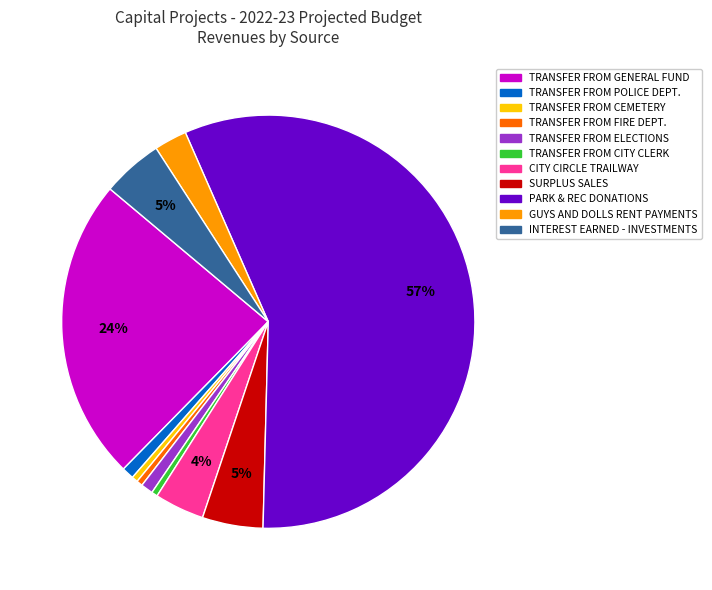

To the nearest percent, what is the difference between the largest and smallest slice percentages?

57%